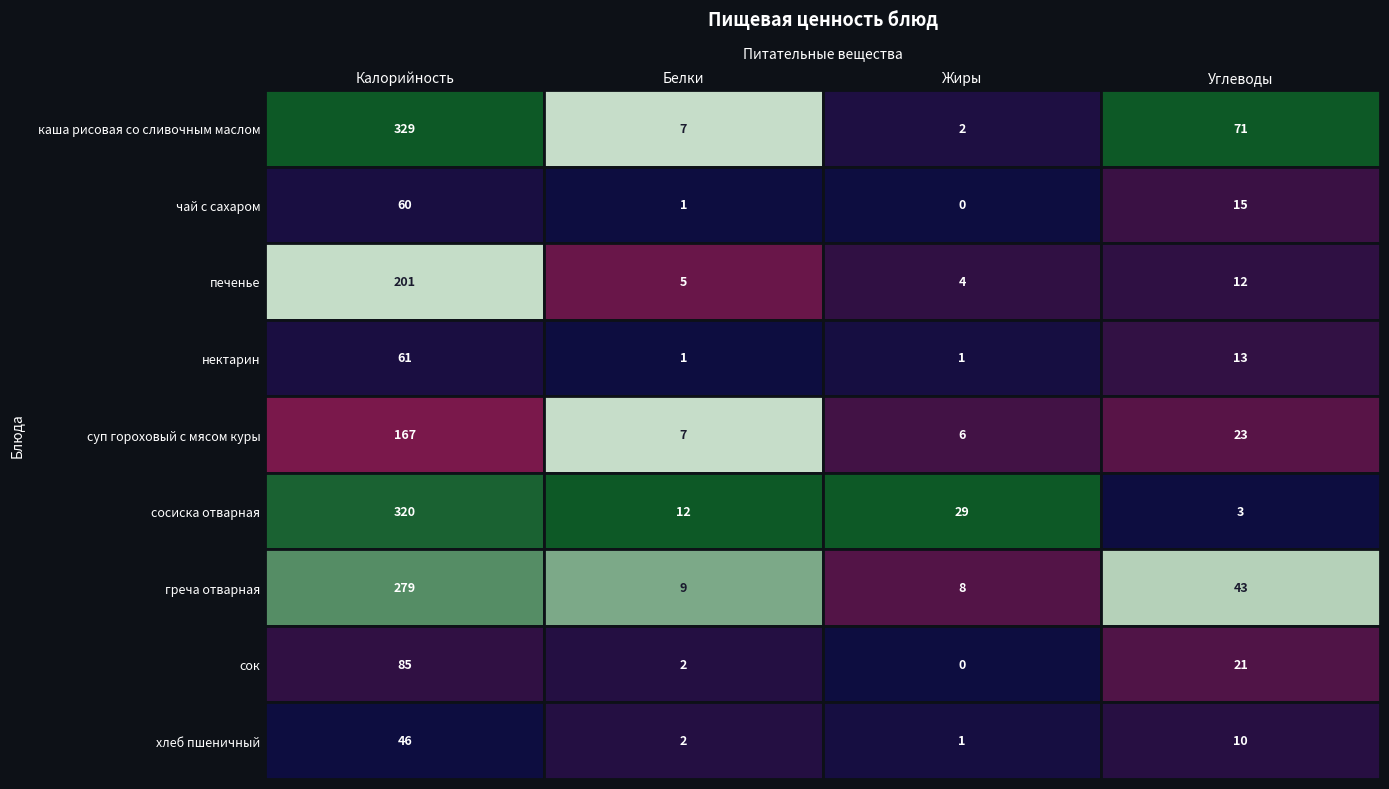

What is the total value across all series at Белки?

46